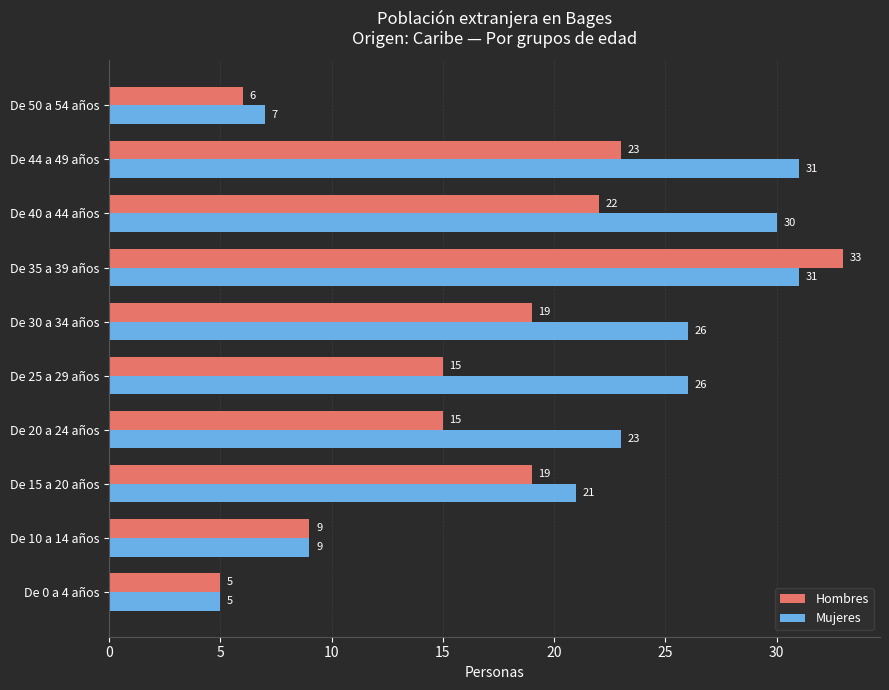

What is the difference between the maximum and minimum values in the Mujeres series?

26